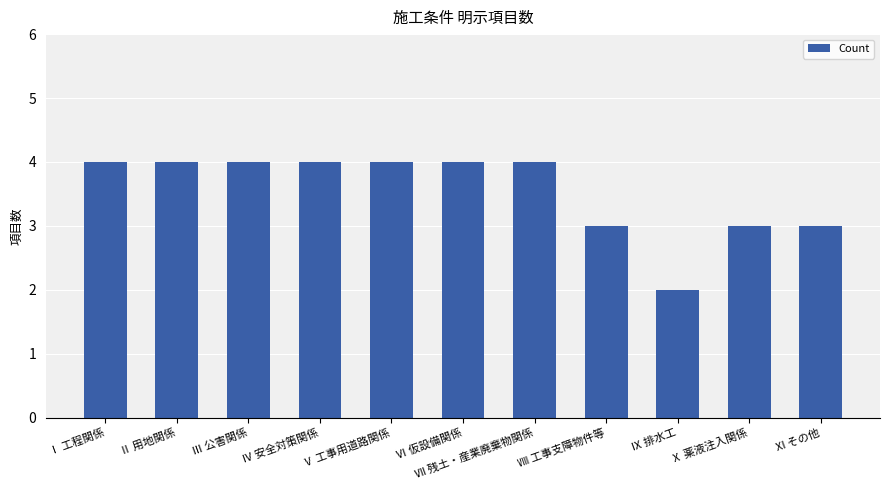

Are the bars grouped side by side (vs. stacked)?

No